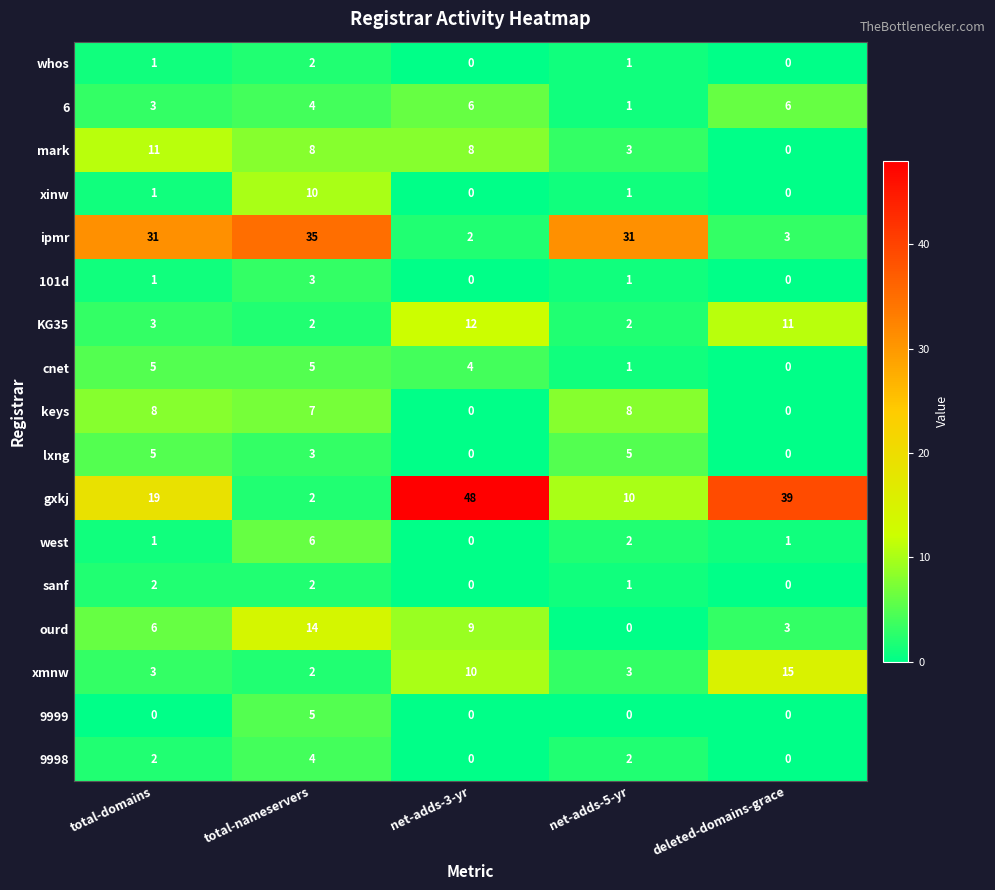

How many lxng values are between 0 and 5?

5